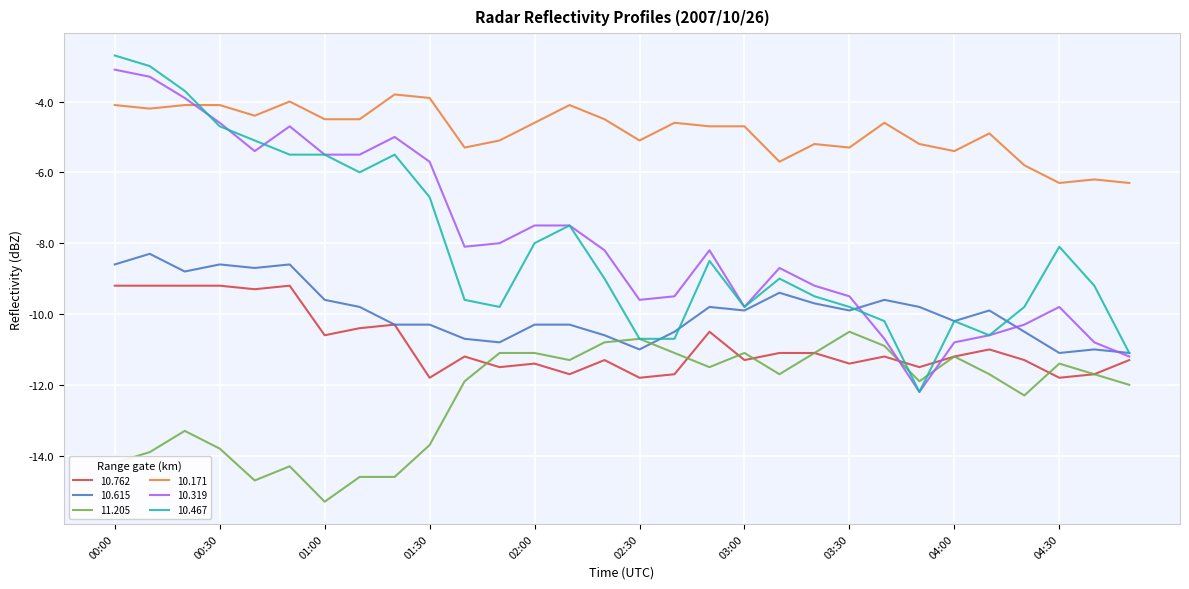

What is the greatest value displayed?

-2.7